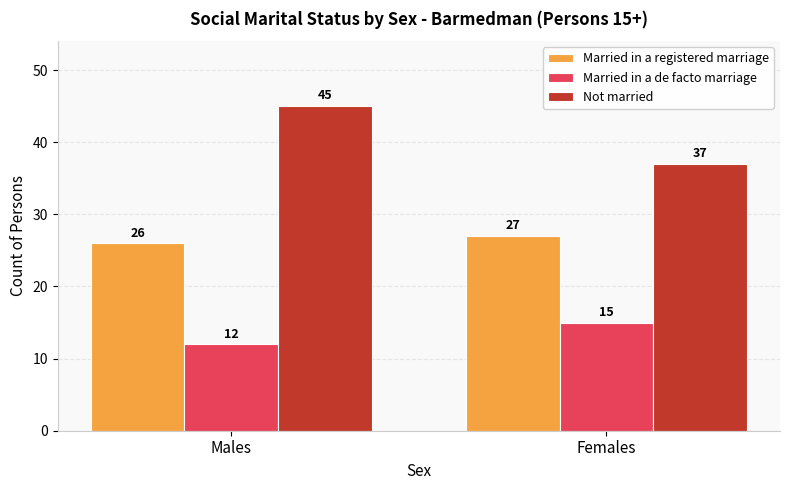

Reading right to left, transcribe all the data shown in this chart.

Married in a registered marriage: 27	26
Married in a de facto marriage: 15	12
Not married: 37	45